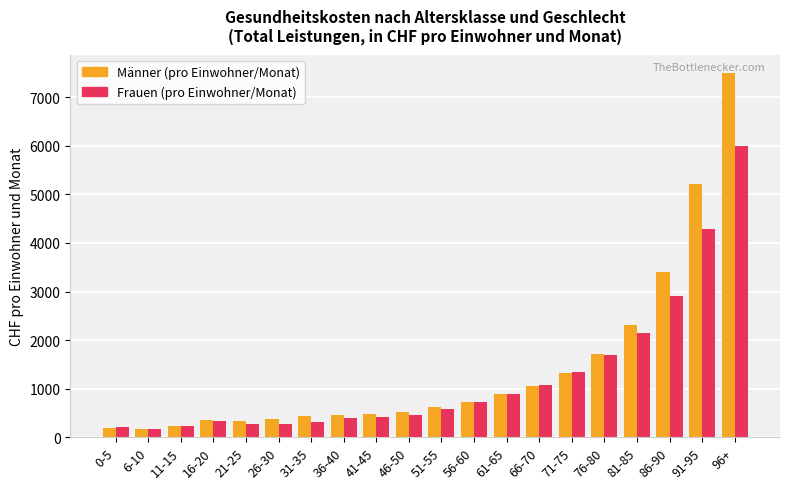

What is the total value across all series at 66-70?

2121.5